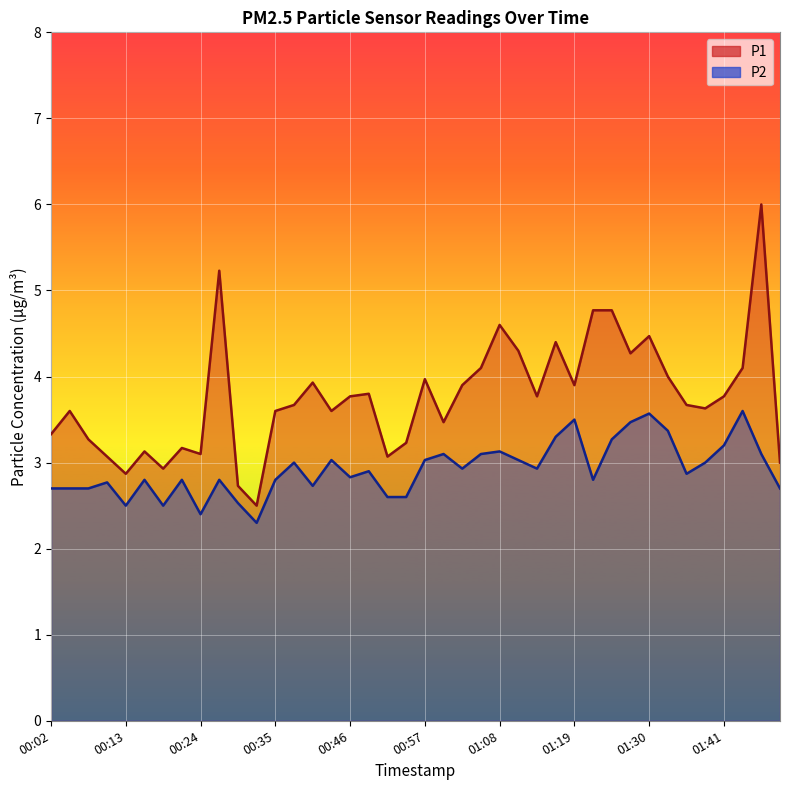

Reading right to left, what are all the values shown in this chart?

P1: 01:49=3.0	01:46=6.0	01:44=4.1	01:41=3.8	01:38=3.6	01:35=3.7	01:33=4.0	01:30=4.5	01:27=4.3	01:24=4.8	01:22=4.8	01:19=3.9	01:16=4.4	01:13=3.8	01:11=4.3	01:08=4.6	01:05=4.1	01:02=3.9	01:00=3.5	00:57=4.0	00:54=3.2	00:51=3.1	00:49=3.8	00:46=3.8	00:43=3.6	00:40=3.9	00:38=3.7	00:35=3.6	00:32=2.5	00:29=2.7	00:27=5.2	00:24=3.1	00:21=3.2	00:18=2.9	00:16=3.1	00:13=2.9	00:10=3.1	00:07=3.3	00:05=3.6	00:02=3.3
P2: 01:49=2.7	01:46=3.1	01:44=3.6	01:41=3.2	01:38=3.0	01:35=2.9	01:33=3.4	01:30=3.6	01:27=3.5	01:24=3.3	01:22=2.8	01:19=3.5	01:16=3.3	01:13=2.9	01:11=3.0	01:08=3.1	01:05=3.1	01:02=2.9	01:00=3.1	00:57=3.0	00:54=2.6	00:51=2.6	00:49=2.9	00:46=2.8	00:43=3.0	00:40=2.7	00:38=3.0	00:35=2.8	00:32=2.3	00:29=2.5	00:27=2.8	00:24=2.4	00:21=2.8	00:18=2.5	00:16=2.8	00:13=2.5	00:10=2.8	00:07=2.7	00:05=2.7	00:02=2.7